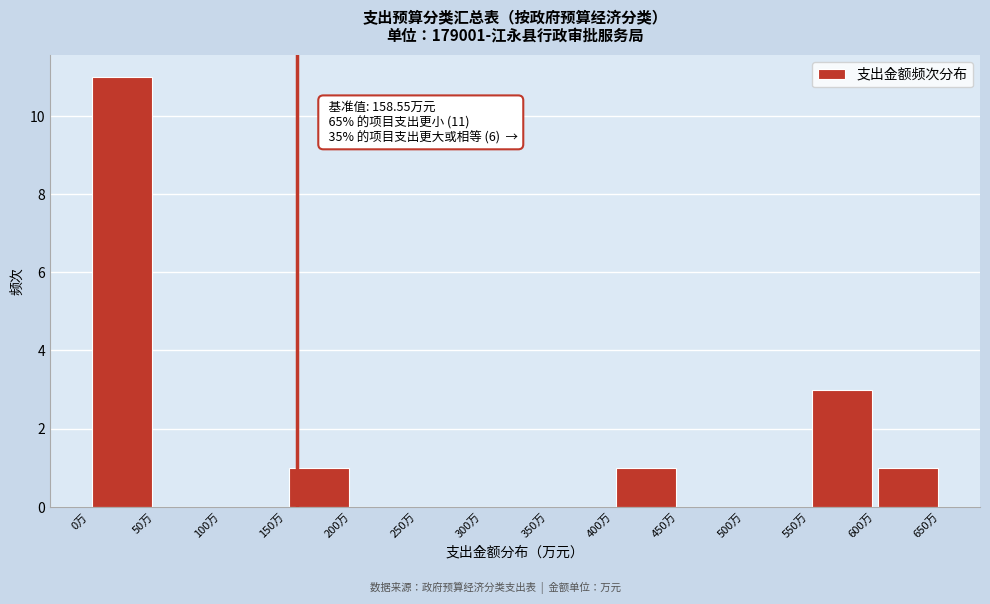

Over which range of the x-axis is the bar tallest?

0 to 50